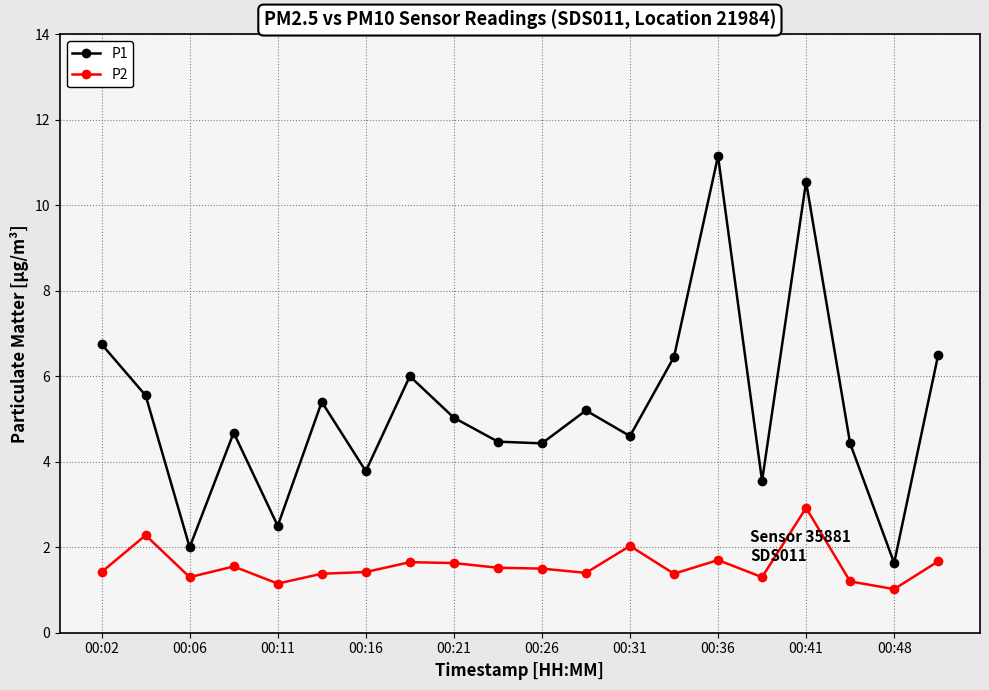

What are all the series names shown in the legend?

P1, P2